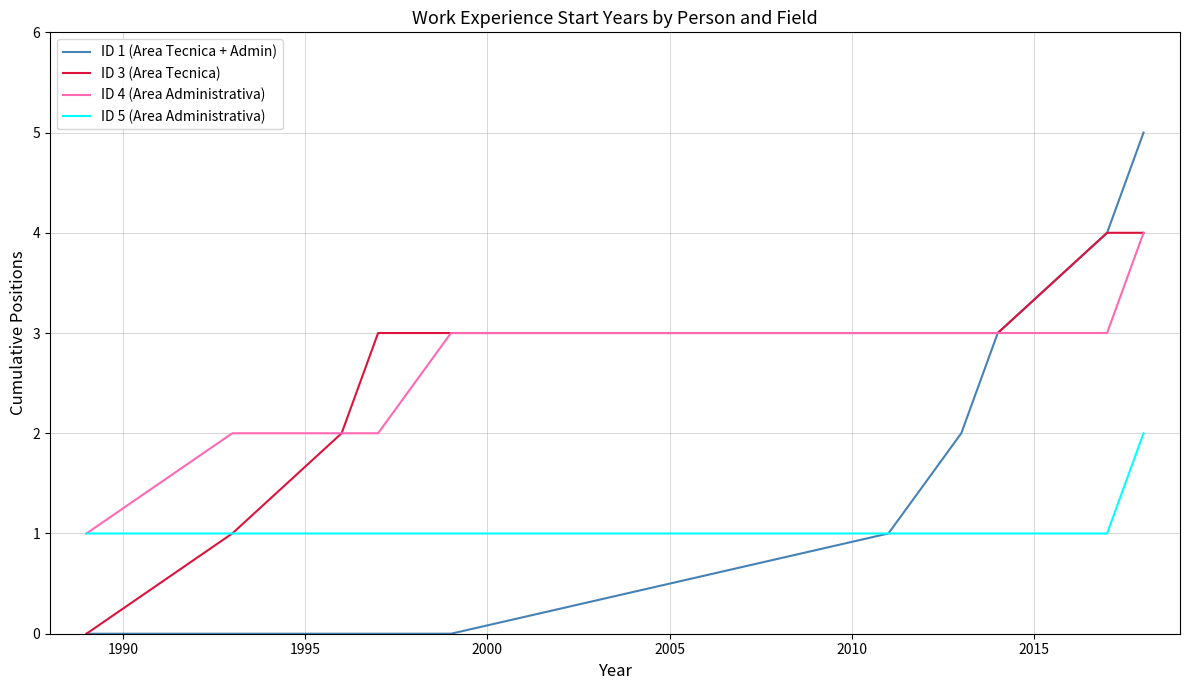

What are all the series names shown in the legend?

ID 1 (Area Tecnica + Admin), ID 3 (Area Tecnica), ID 4 (Area Administrativa), ID 5 (Area Administrativa)